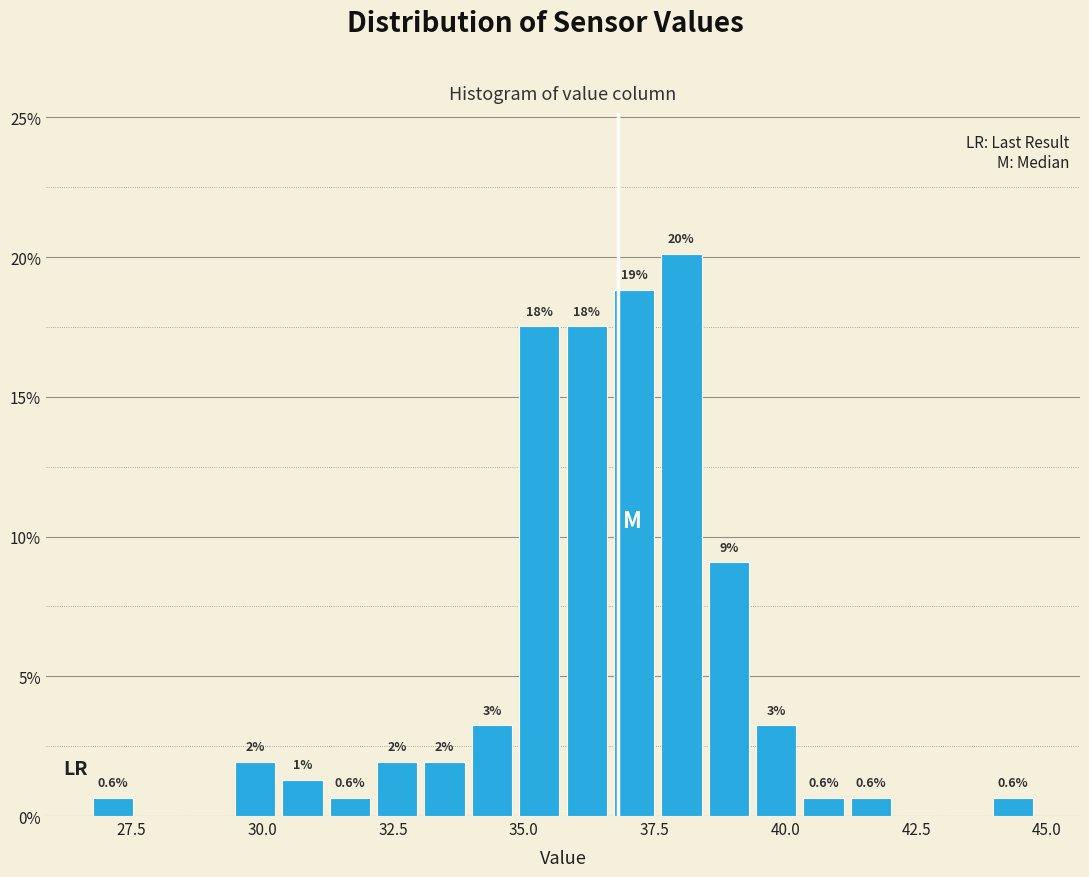

Around what value on the x-axis is the tallest bar? Give the approximate position of its centre, as read against the axis.

38.0